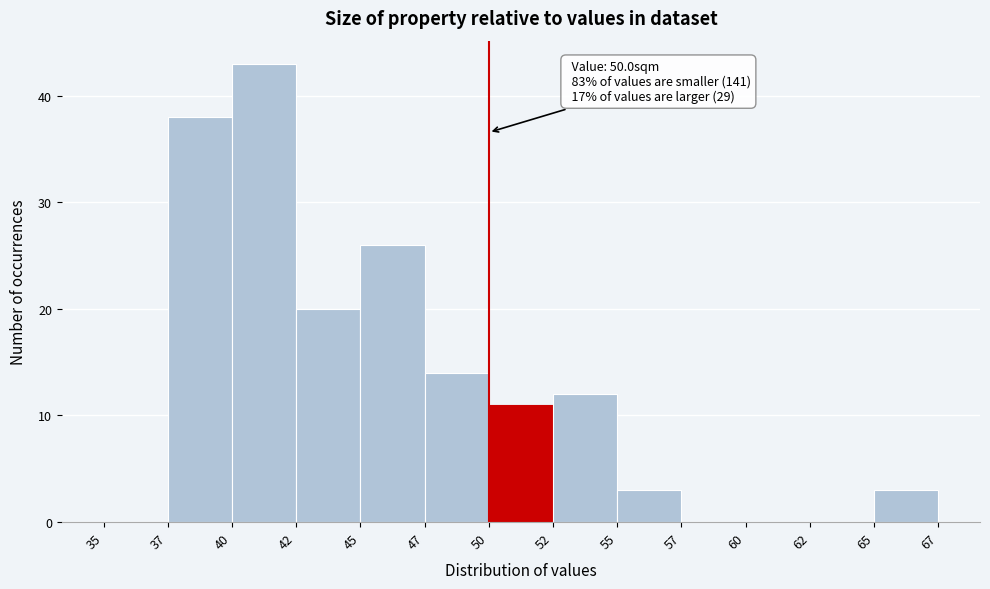

Reading left to right, list all the values displayed in this chart.

35=0	37=38	40=43	42=20	45=26	47=14	50=11	52=12	55=3	57=0	60=0	62=0	65=3